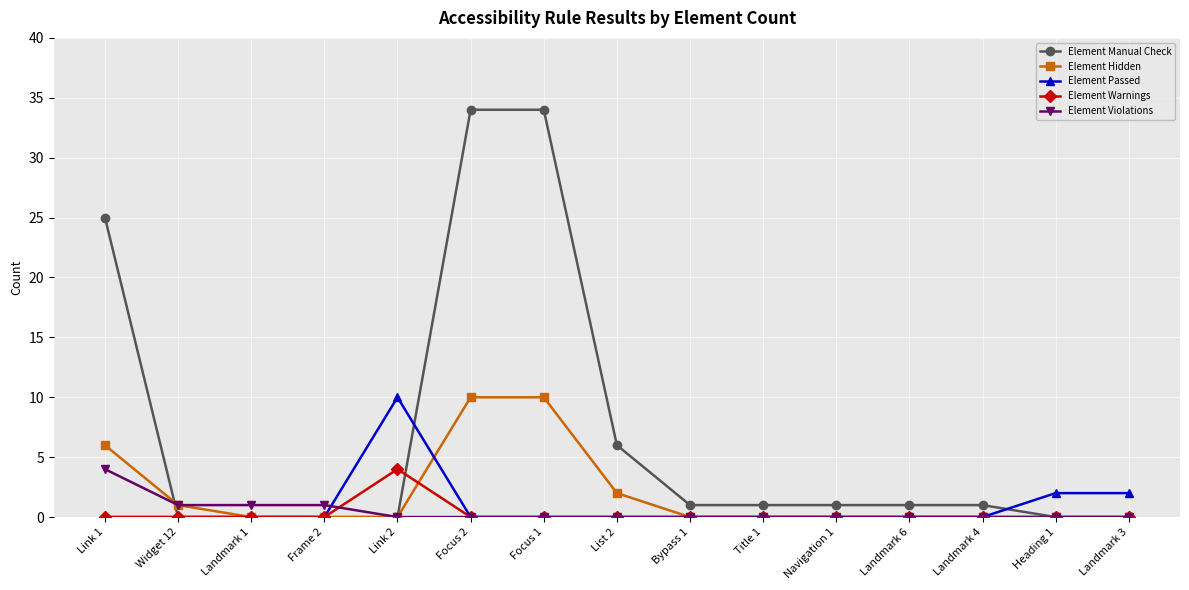

What is the difference between the maximum and minimum values in the Element Manual Check series?

34